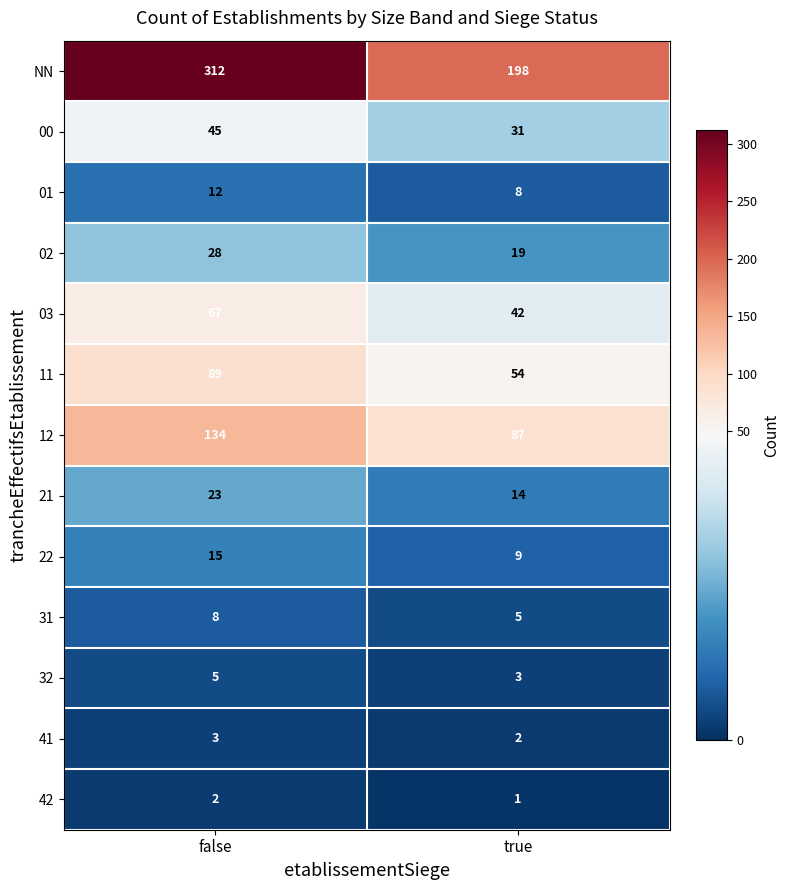

The 03 series shows 67 at false. True or false?

True